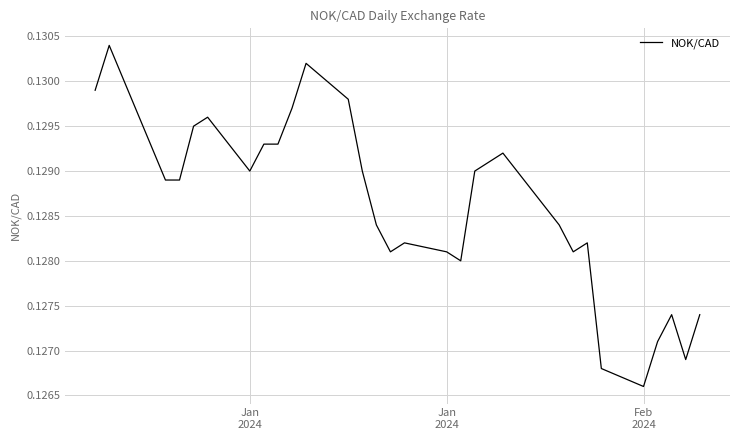

At which label is the value closest to 0?

Feb
2024